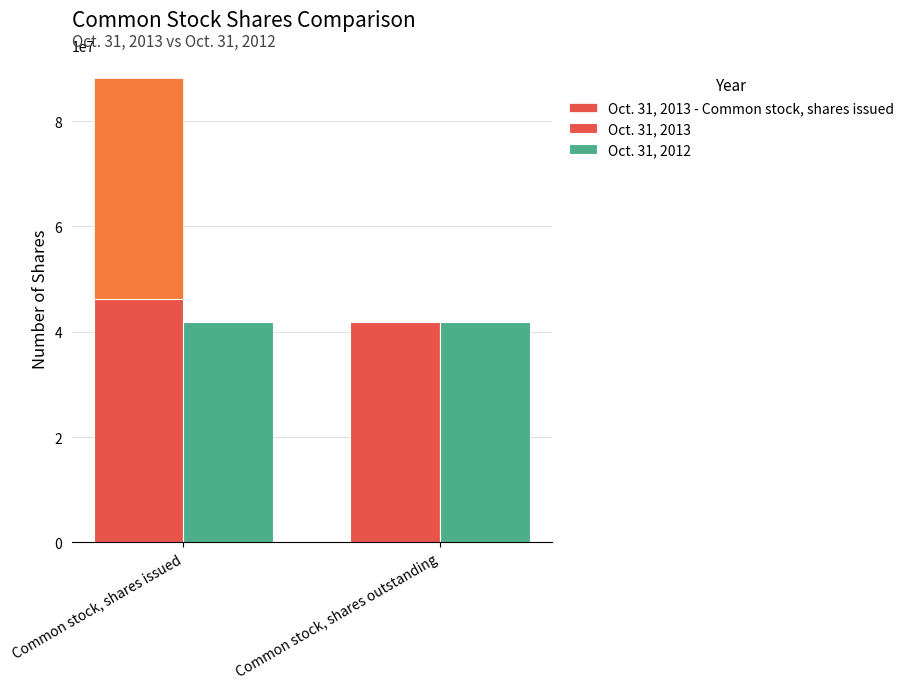

How many data points does each series have?

2